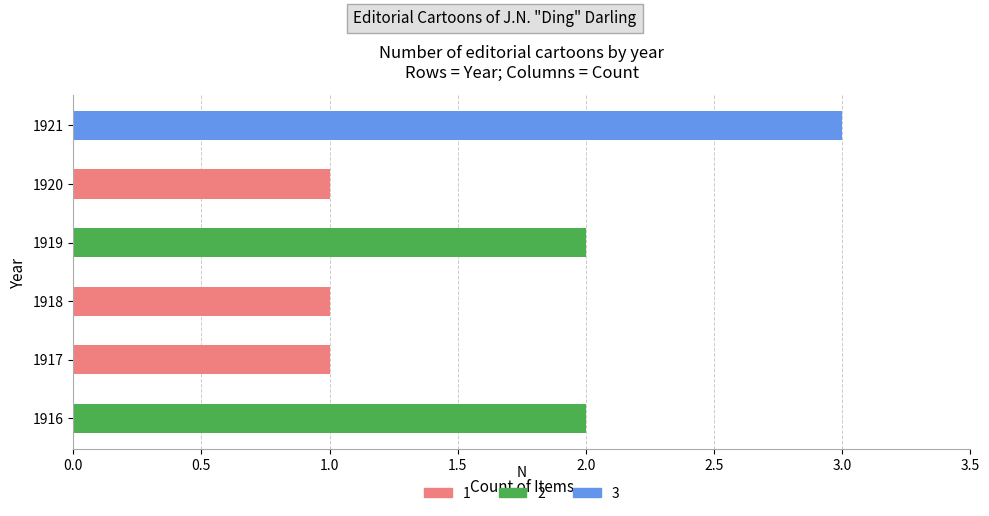

What is the minimum value shown in the chart?

1